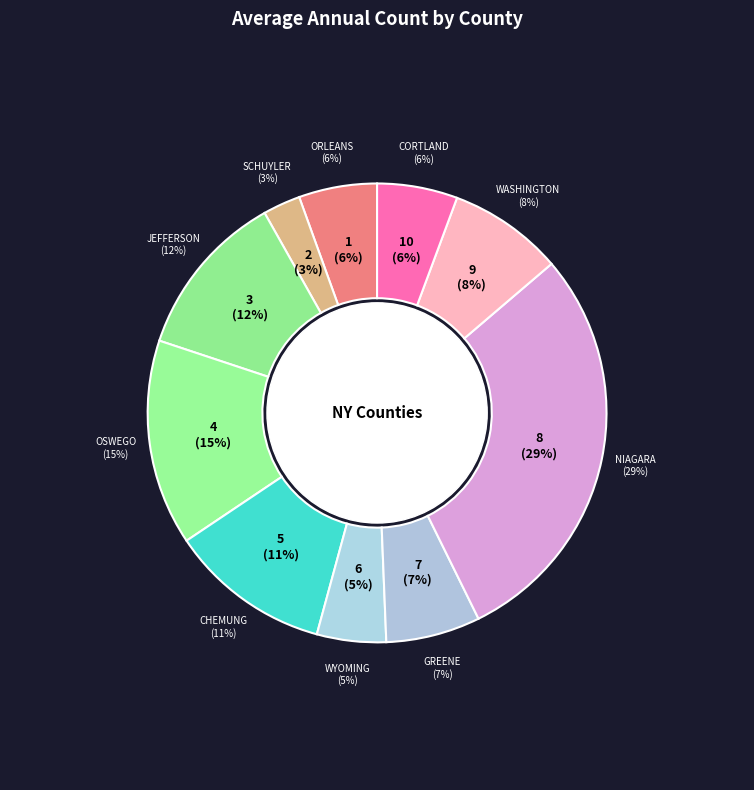

What is the largest slice in the pie chart?

Niagara County